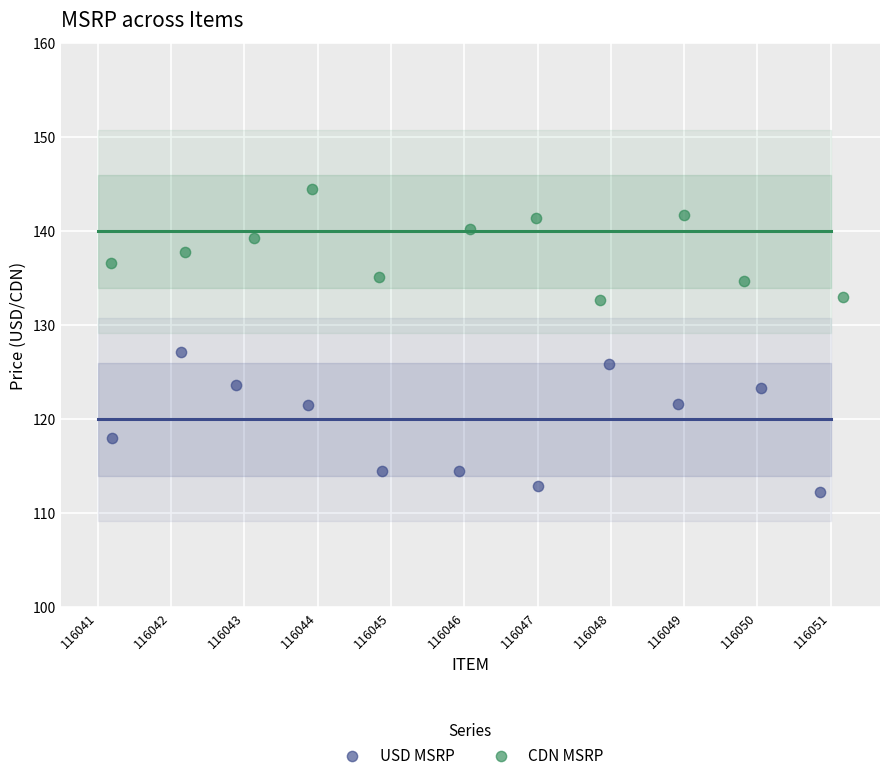

Which series has the largest Y range (max minus min)?

USD MSRP